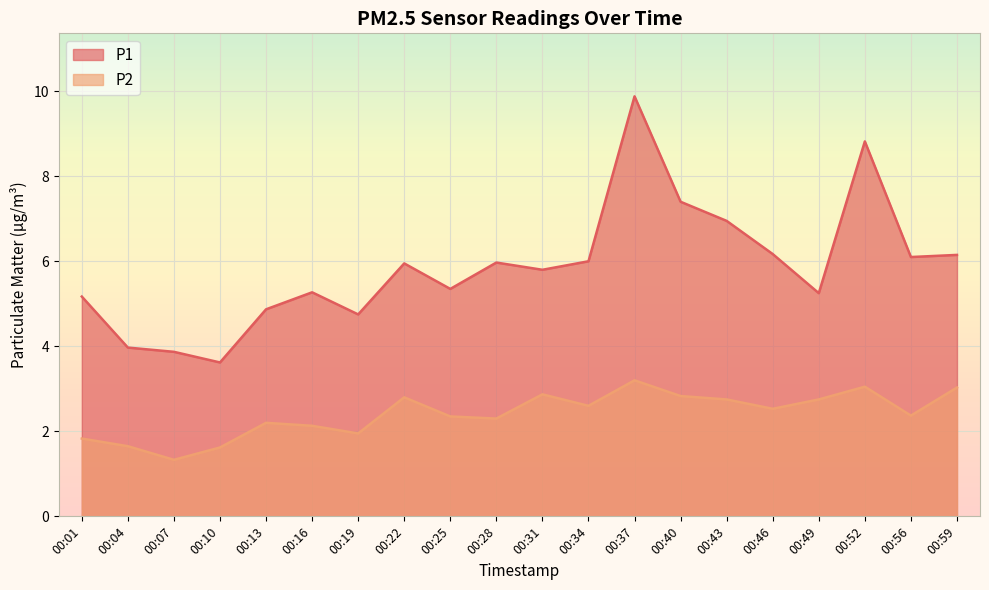

What is the difference between the highest and lowest values at 00:22?

3.2